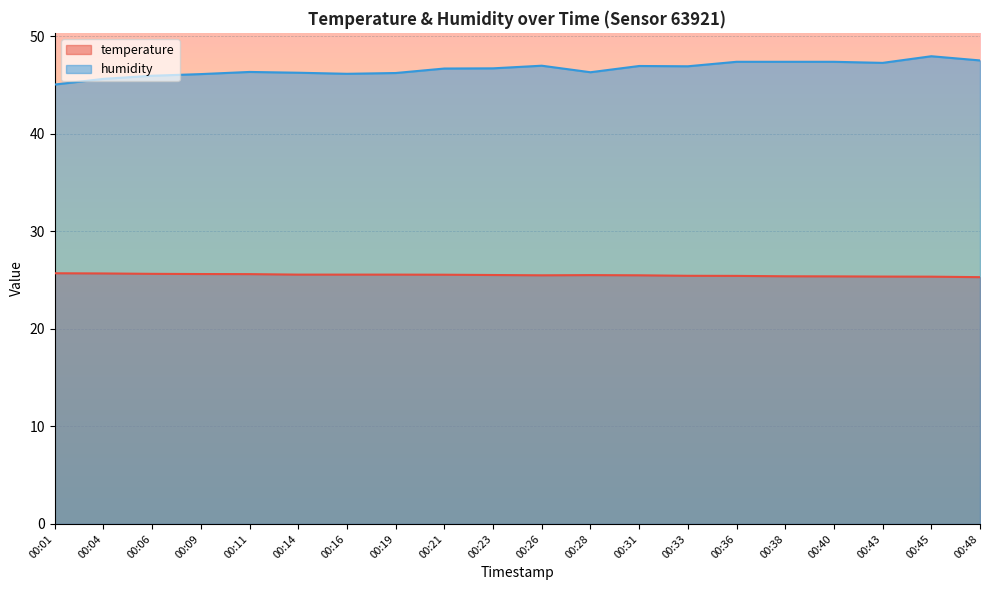

What is the sum of the humidity values at 00:28 and 00:19?

92.5